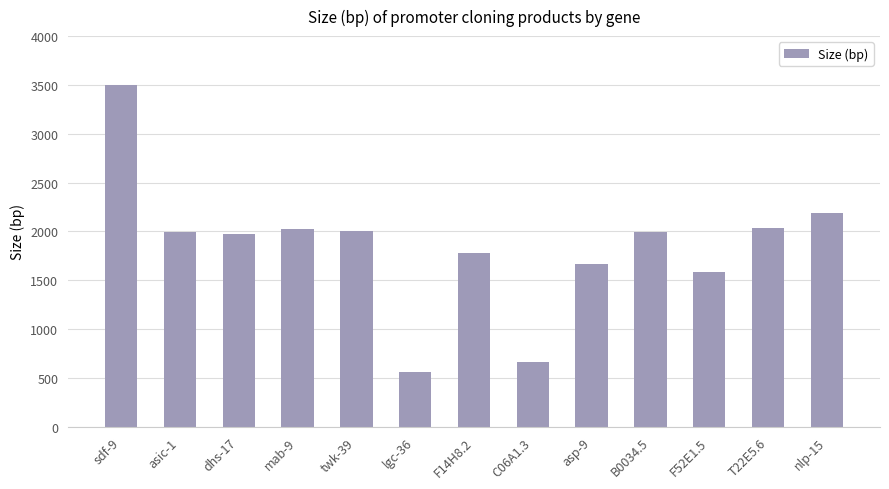

What is the label of the 11th bar from the right?

dhs-17